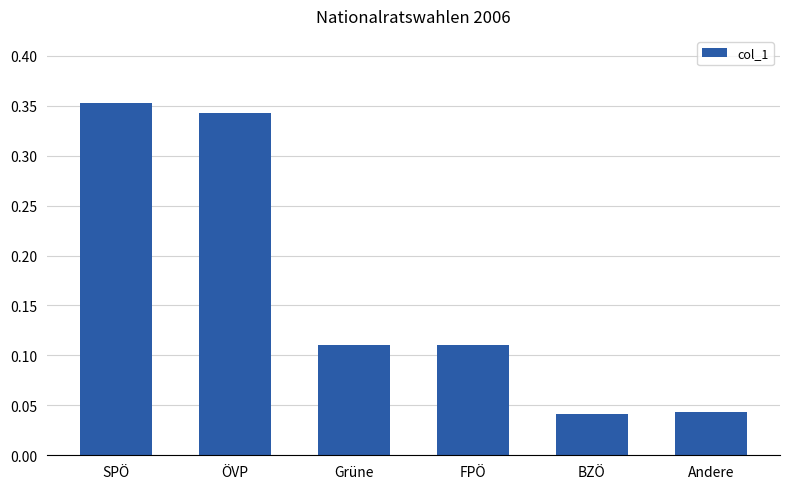

What position from the left is SPÖ?

1